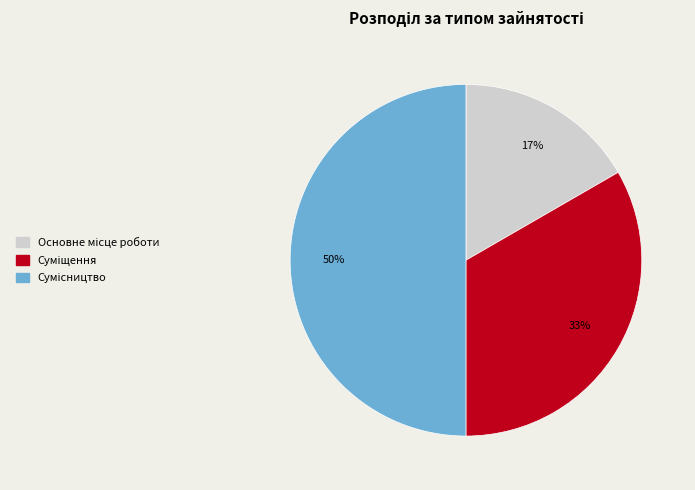

How many segments does this pie chart have?

3